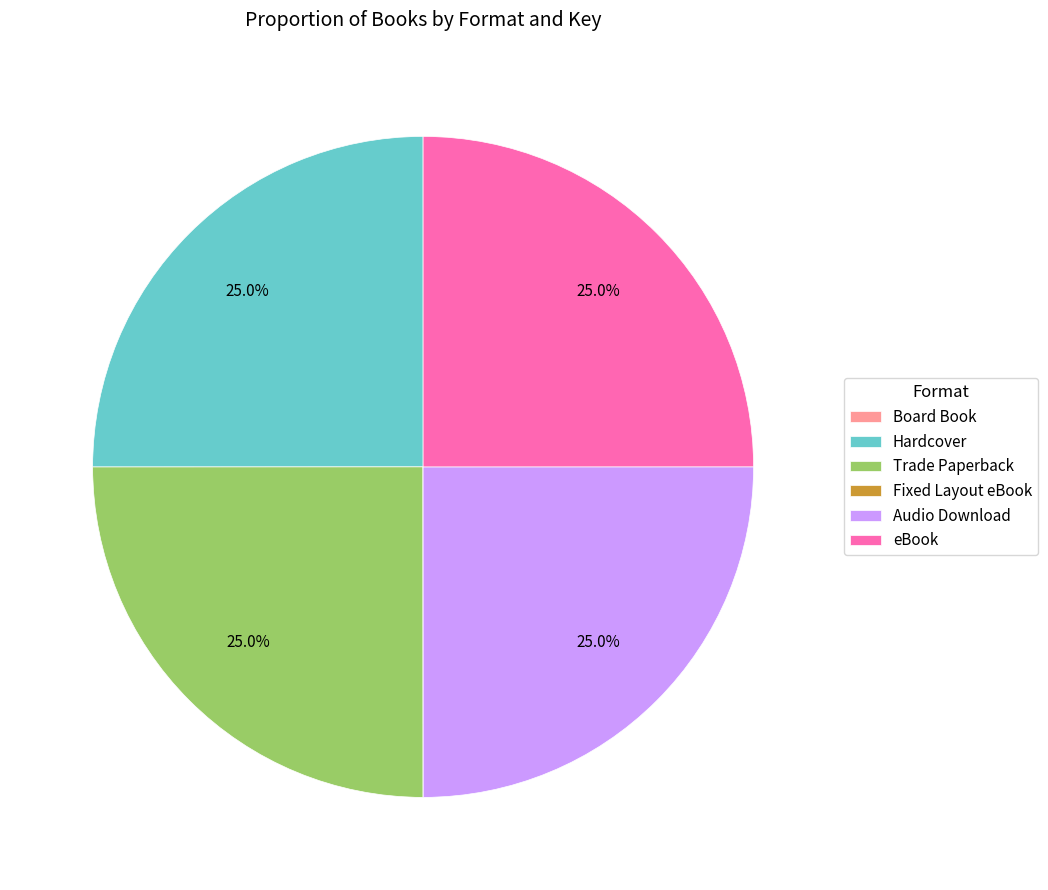

Does any single category account for the majority?

No